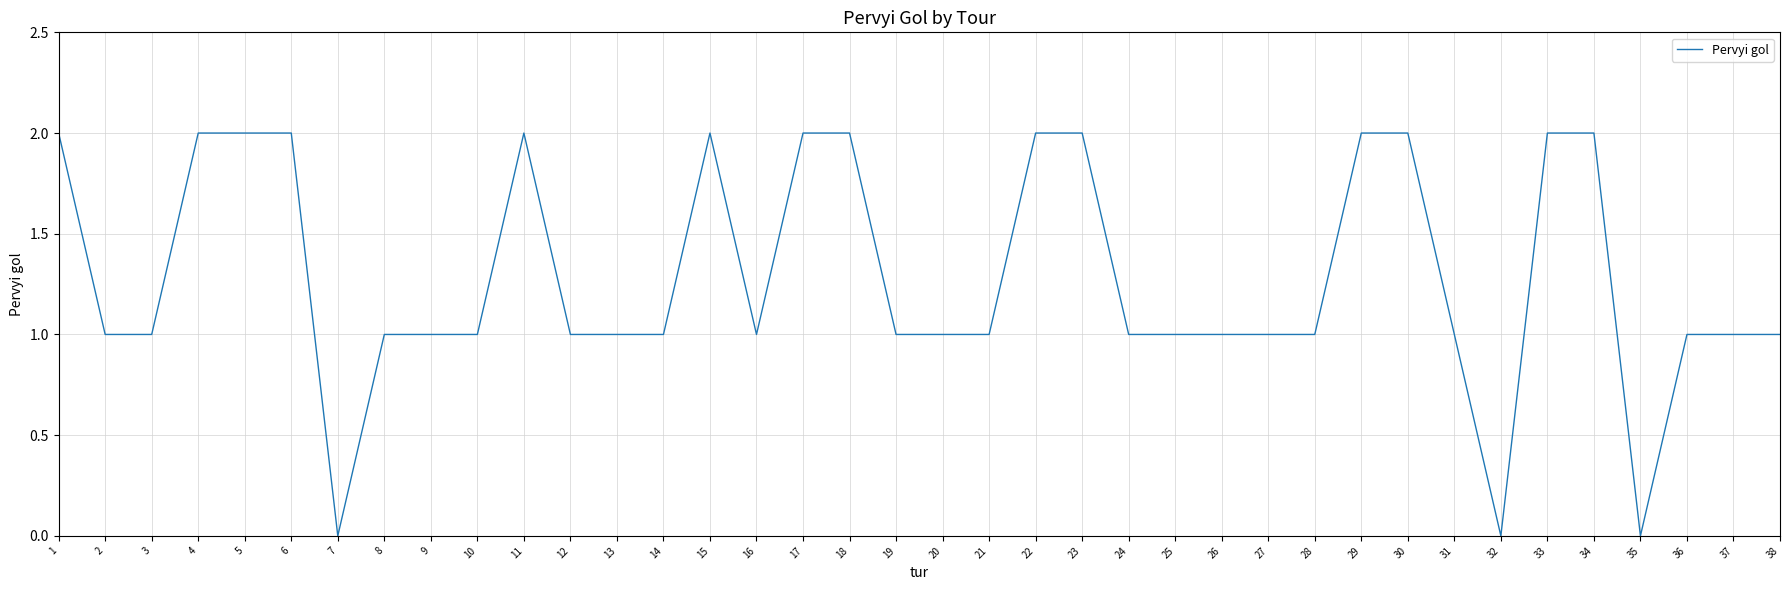

The value at 14 is 1. True or false?

True